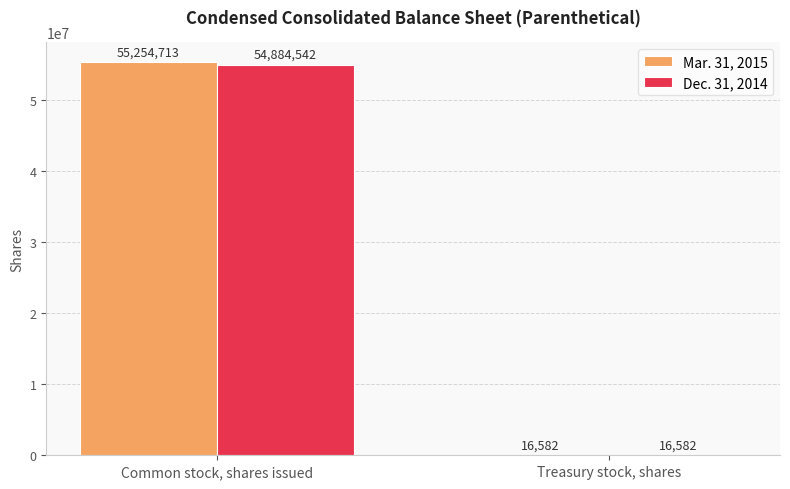

What is the average value of the Mar. 31, 2015 series?

27635648